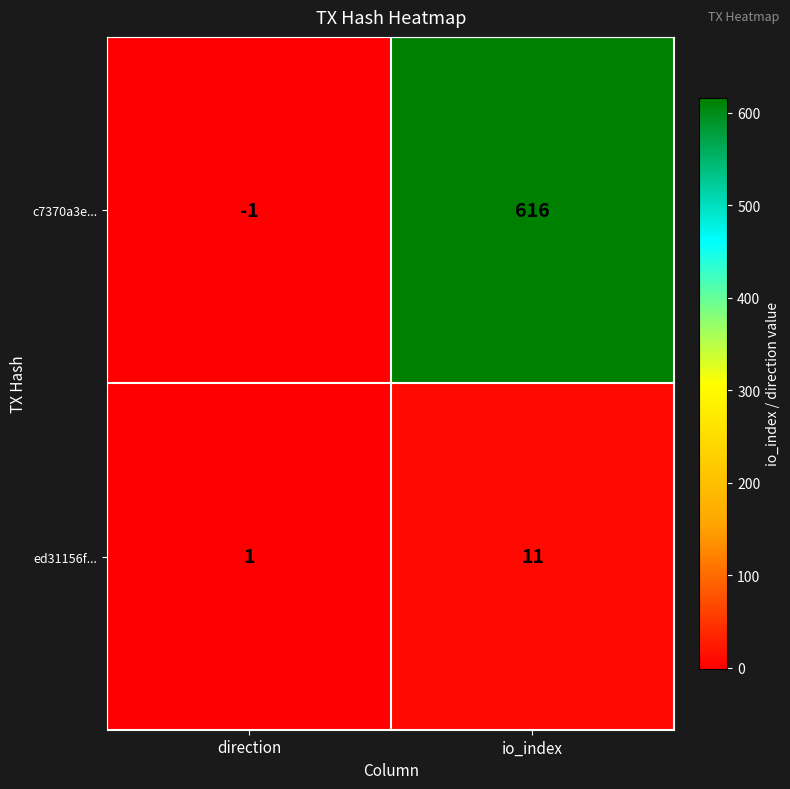

What is the sum of the ed31156f... values at direction and io_index?

12